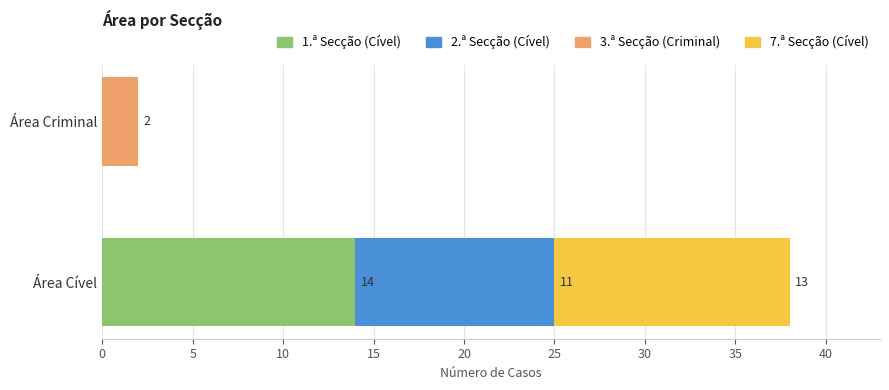

What are all the series names shown in the legend?

1.ª Secção (Cível), 2.ª Secção (Cível), 3.ª Secção (Criminal), 7.ª Secção (Cível)